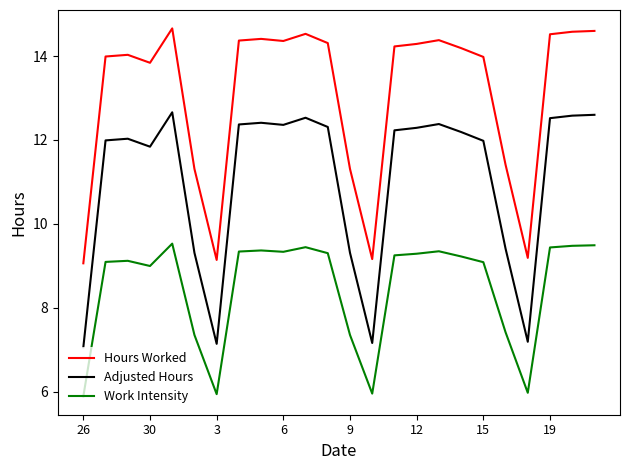

True or false: Work Intensity and Adjusted Hours cross at least once.

False